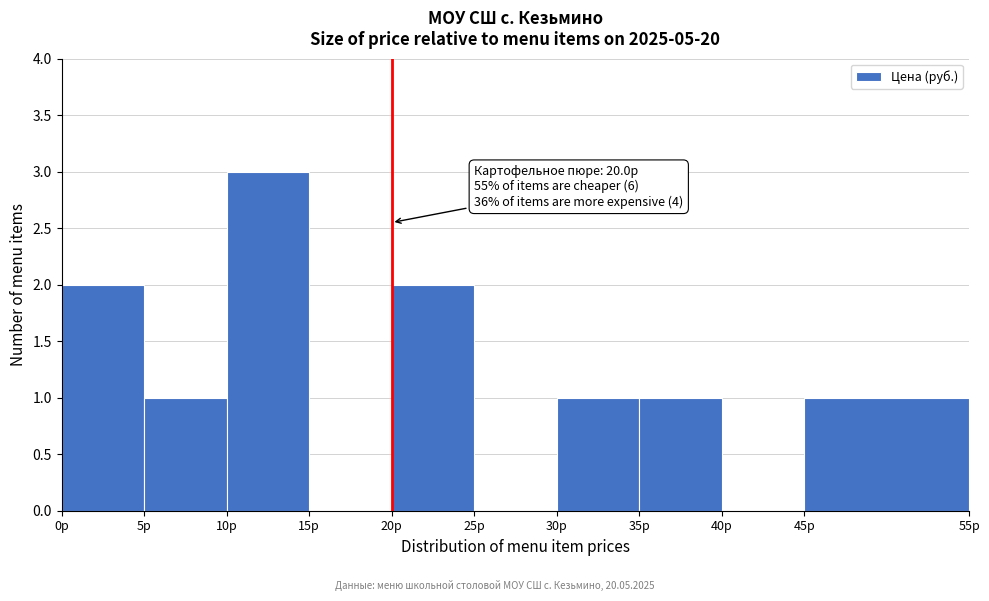

Which range on the x-axis has the tallest bar?

10 to 15